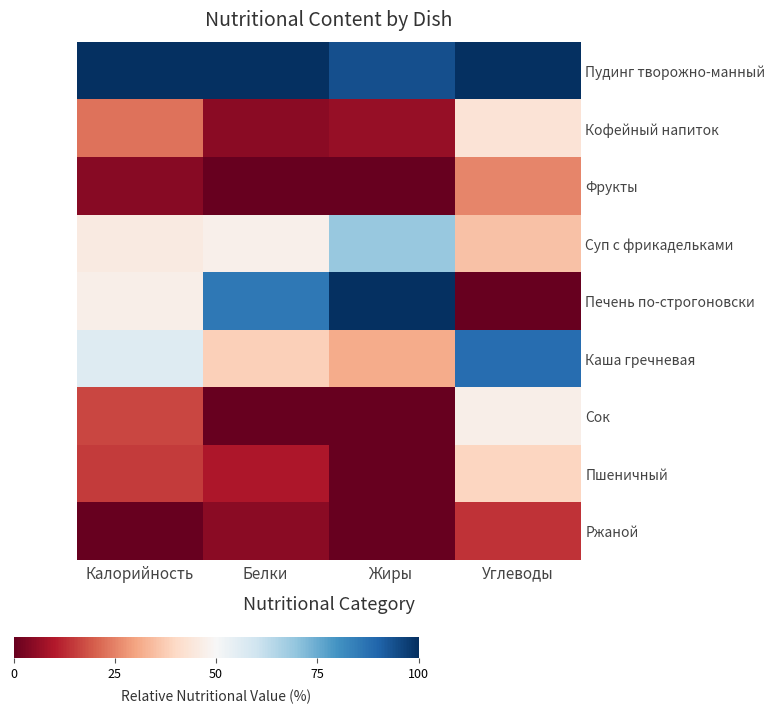

Which category has the highest value across all series?

Калорийность